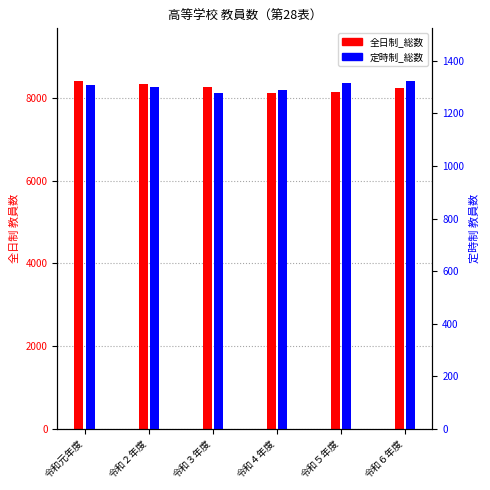

The 全日制_総数 series shows 12641 at 令和６年度. True or false?

False